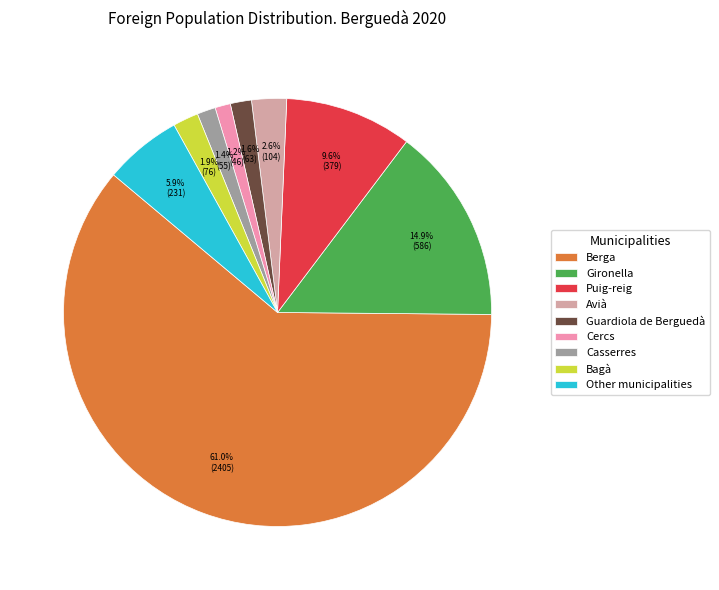

To the nearest percent, what is the difference between the largest and smallest slice percentages?

60%